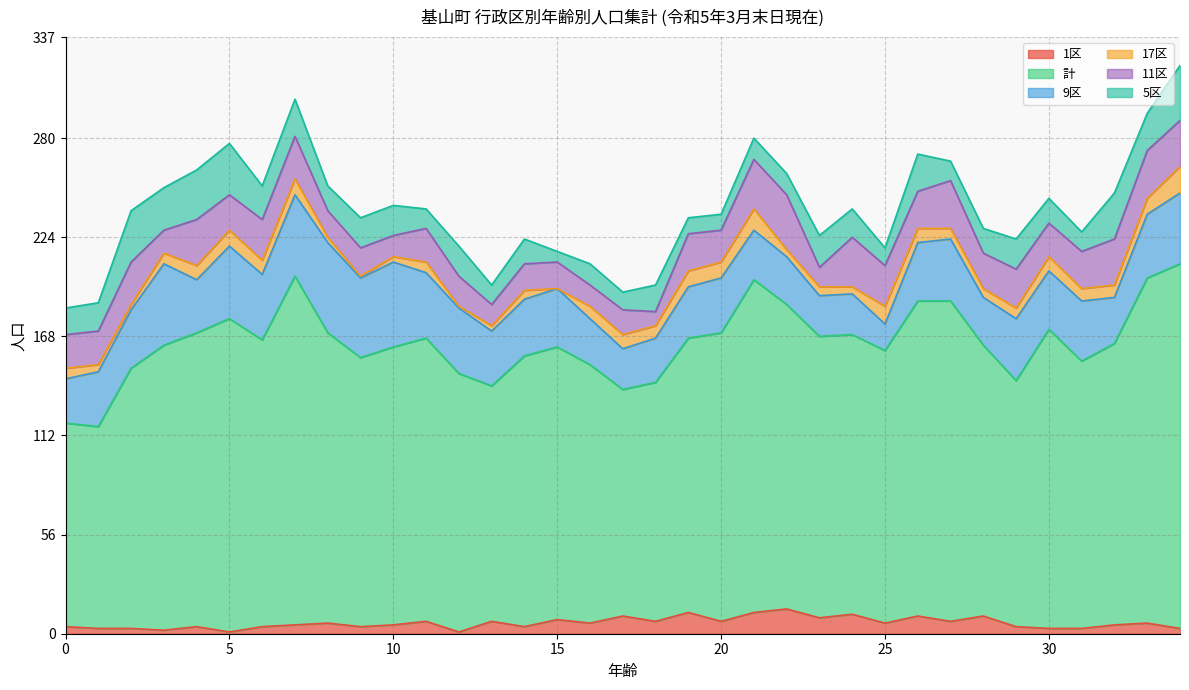

True or false: 計 and 11区 cross at least once.

False